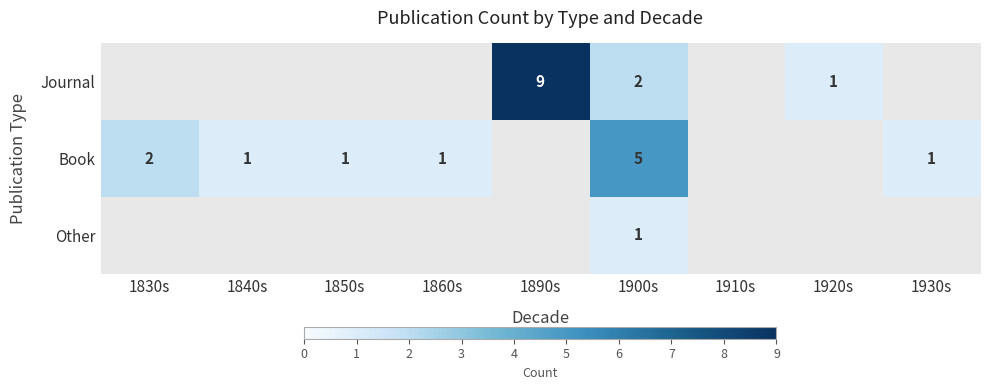

The value of Book at 1930s is 1. True or false?

True